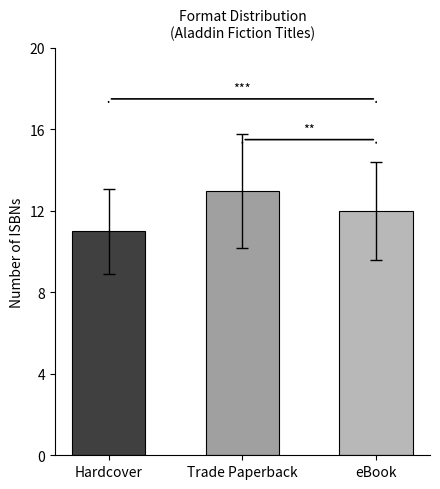

Rank the categories by value from lowest to highest.

Hardcover, eBook, Trade Paperback